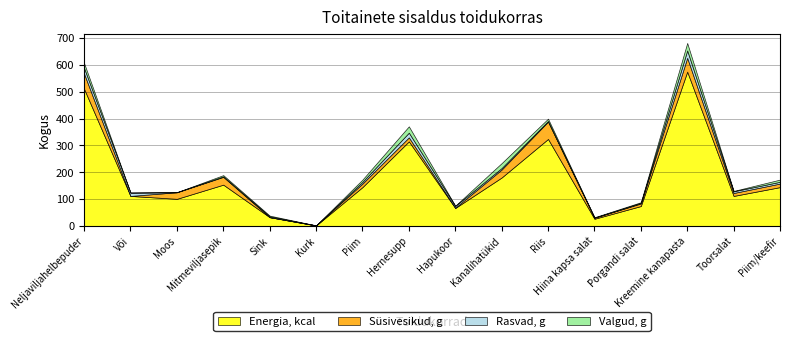

Reading left to right, what are all the values shown in this chart?

Energia, kcal: Neljaviljahelbepuder=511.0	Või=111.6	Moos=100.8	Mitmeviljasepik=153.6	Sink=32.4	Kurk=1.5	Piim=144.5	Hernesupp=315.0	Hapukoor=66.6	Kanalihatükid=180.4	Riis=324.0	Hiina kapsa salat=26.4	Porgandi salat=73.9	Kreemine kanapasta=575.0	Toorsalat=111.6	Piim/keefir=144.5
Süsivesikud, g: Neljaviljahelbepuder=56.7	Või=0.1	Moos=24.5	Mitmeviljasepik=29.1	Sink=0.0	Kurk=0.2	Piim=13.2	Hernesupp=14.9	Hapukoor=1.1	Kanalihatükid=29.7	Riis=64.6	Hiina kapsa salat=4.0	Porgandi salat=9.6	Kreemine kanapasta=51.6	Toorsalat=11.0	Piim/keefir=13.2
Rasvad, g: Neljaviljahelbepuder=21.1	Või=12.3	Moos=0.0	Mitmeviljasepik=1.7	Sink=2.7	Kurk=0.0	Piim=6.5	Hernesupp=17.6	Hapukoor=6.5	Kanalihatükid=5.6	Riis=2.5	Hiina kapsa salat=0.3	Porgandi salat=1.9	Kreemine kanapasta=27.5	Toorsalat=6.3	Piim/keefir=6.5
Valgud, g: Neljaviljahelbepuder=18.1	Või=0.1	Moos=0.2	Mitmeviljasepik=4.7	Sink=3.1	Kurk=0.1	Piim=8.2	Hernesupp=23.5	Hapukoor=1.0	Kanalihatükid=18.2	Riis=8.5	Hiina kapsa salat=1.4	Porgandi salat=2.7	Kreemine kanapasta=27.8	Toorsalat=1.3	Piim/keefir=8.2